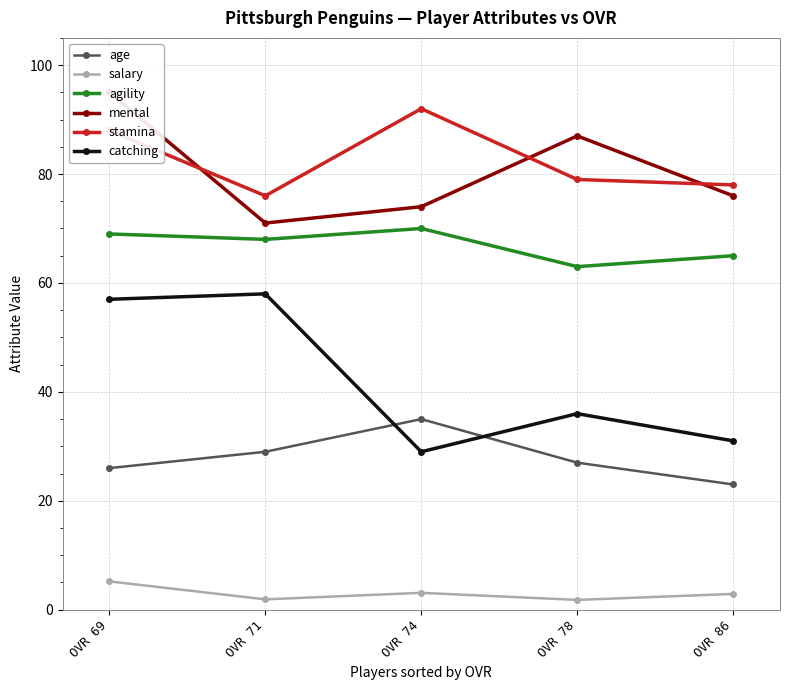

What value does the catching series have at OVR 71?

58.0